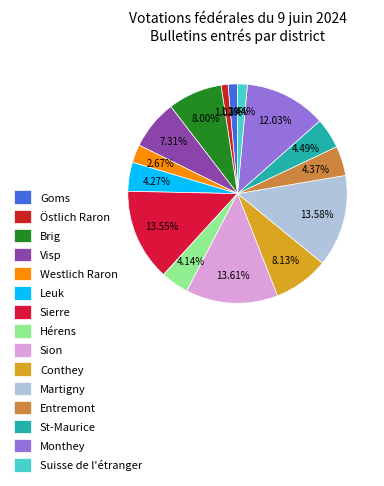

Does any single category account for the majority?

No